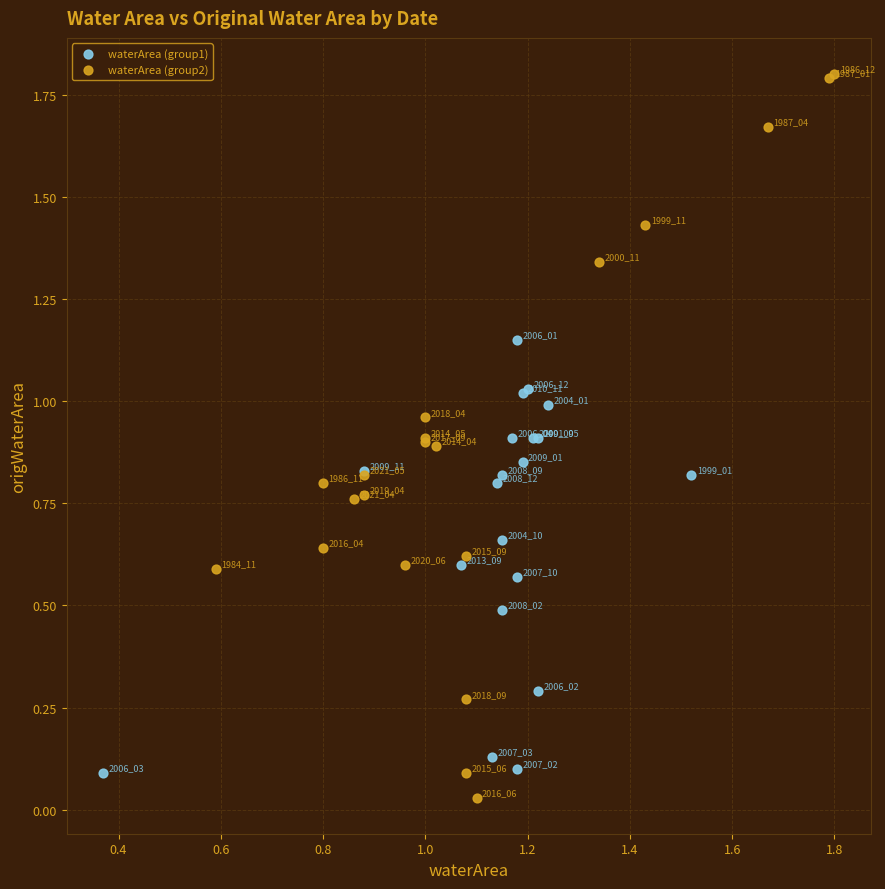

Which series contains the lowest Y value?

waterArea (group2)